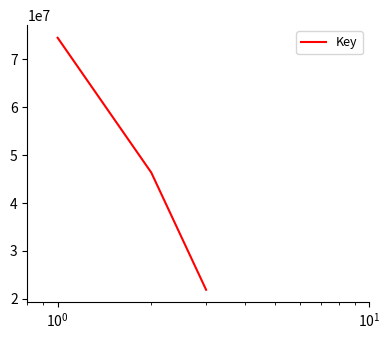

What is the greatest value displayed?

74507088